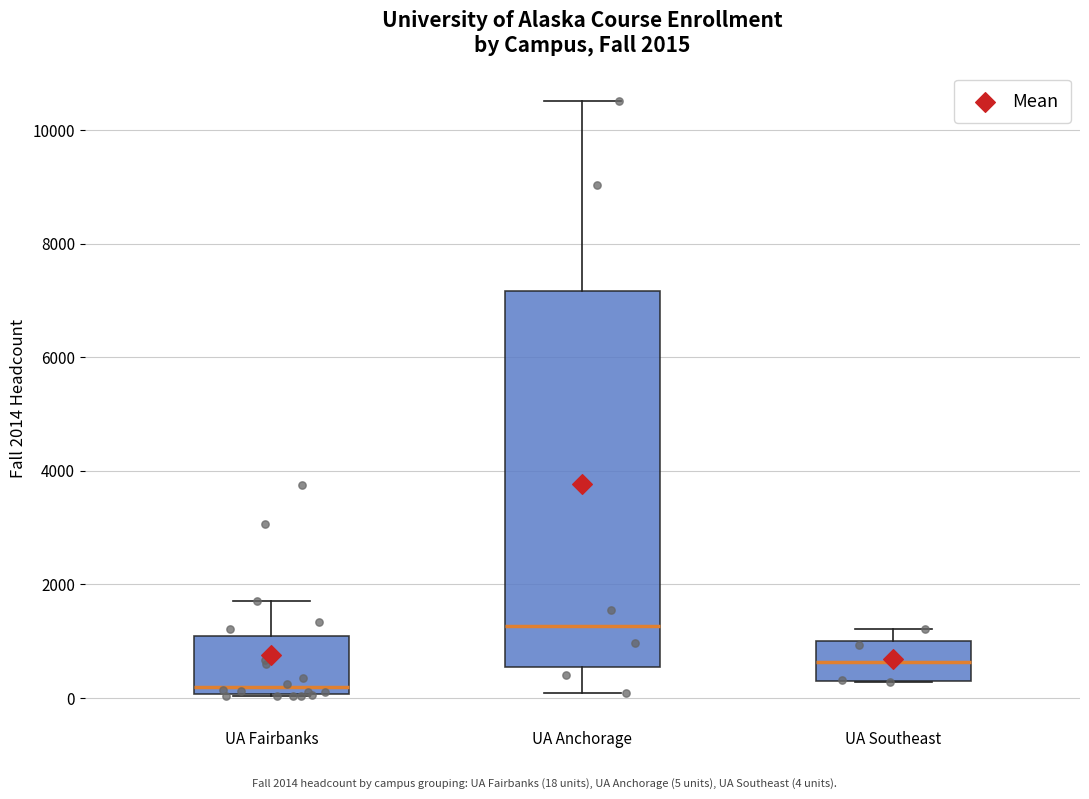

Which box's median line is the lowest?

UA Fairbanks